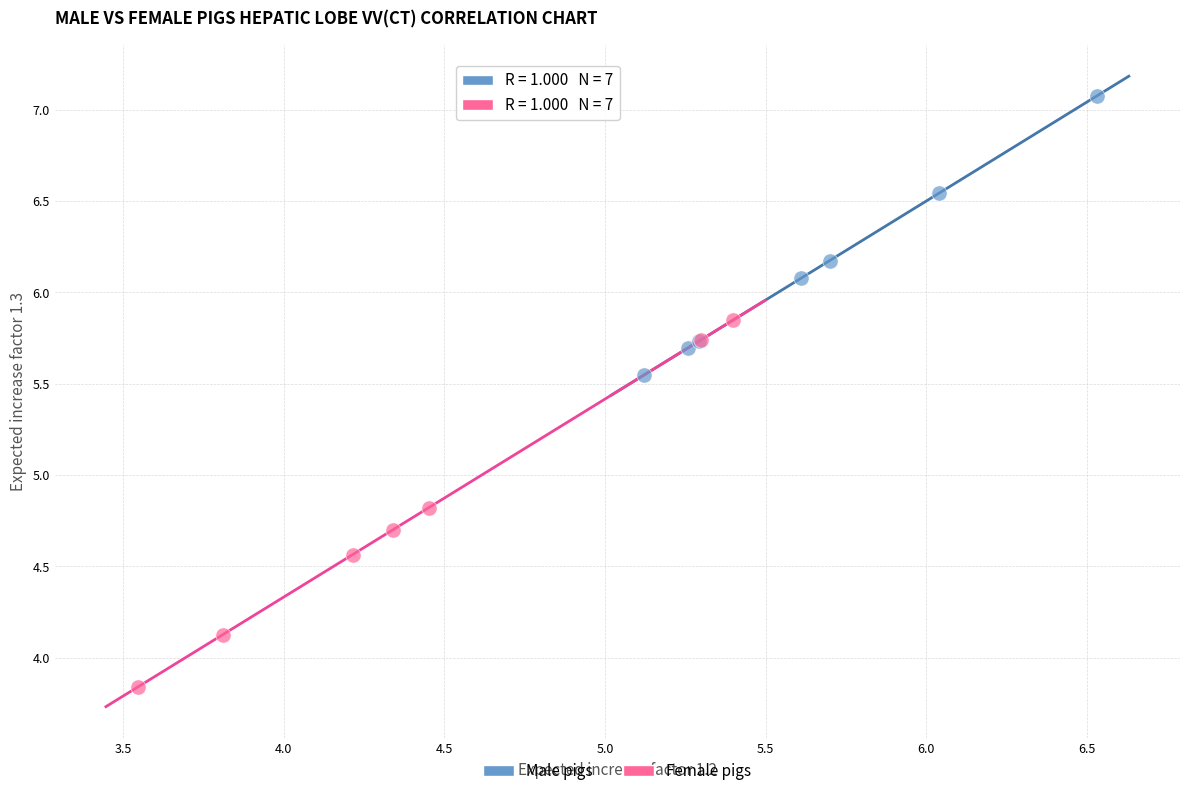

Which series contains the highest Y value?

Male pigs